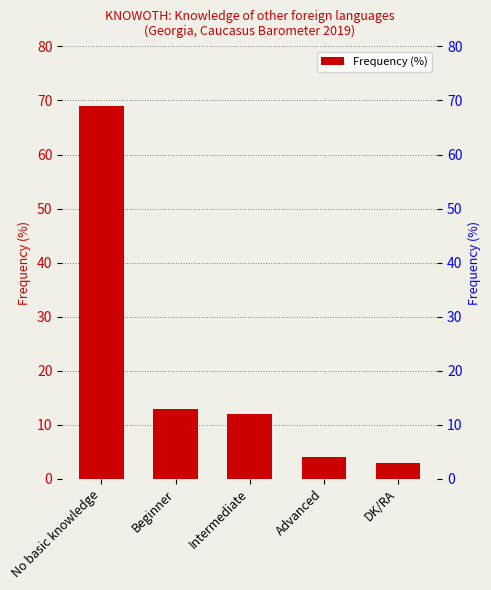

List the labels in order of value, largest first.

No basic knowledge, Beginner, Intermediate, Advanced, DK/RA